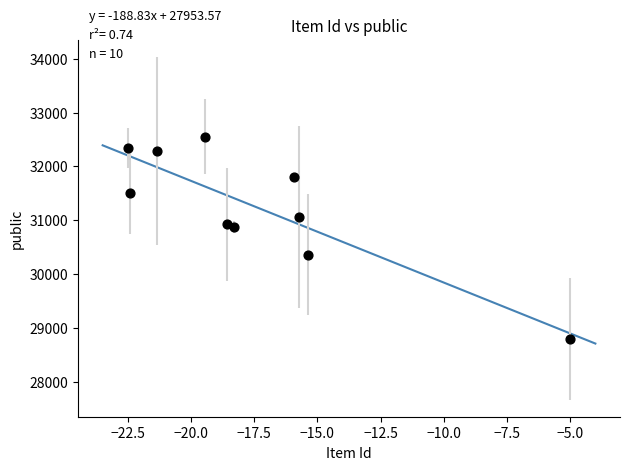

What is the range of Y values (max minus min)?

3757.1